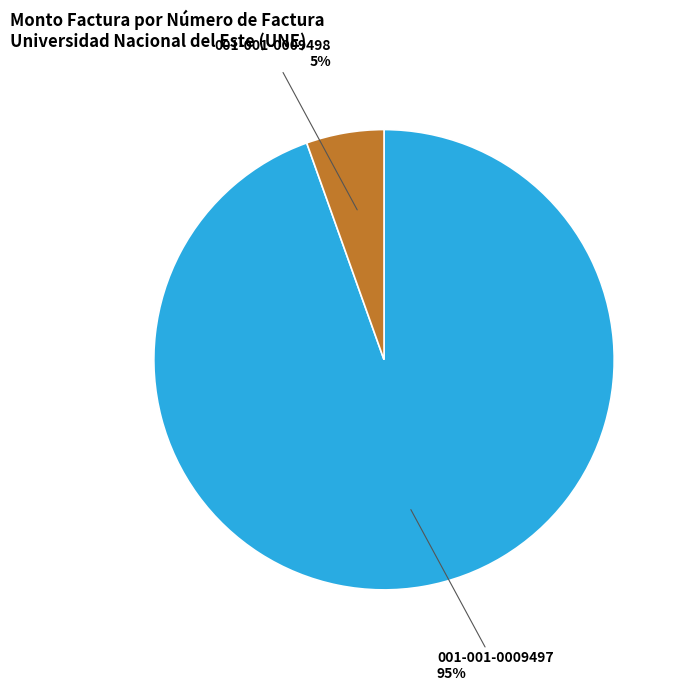

Which slice represents more than half of the pie?

001-001-0009497